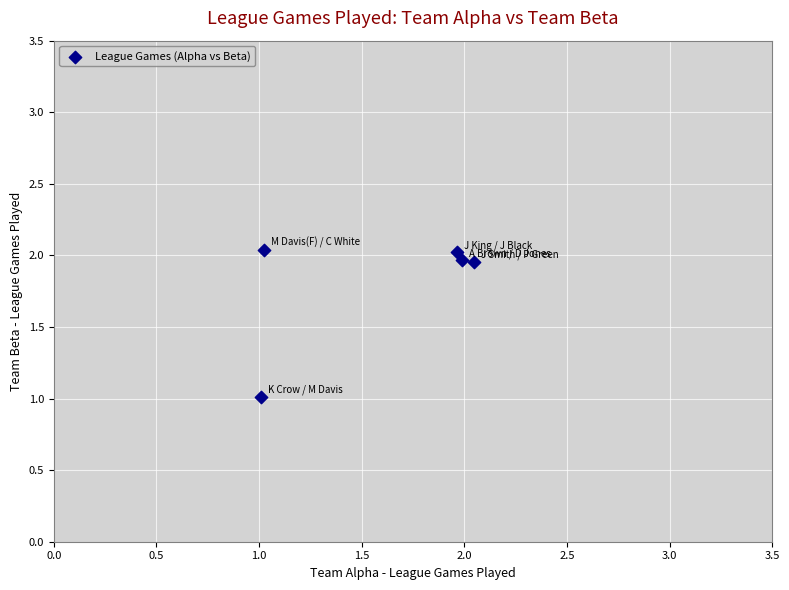

What is the range of Y values (max minus min)?

1.0